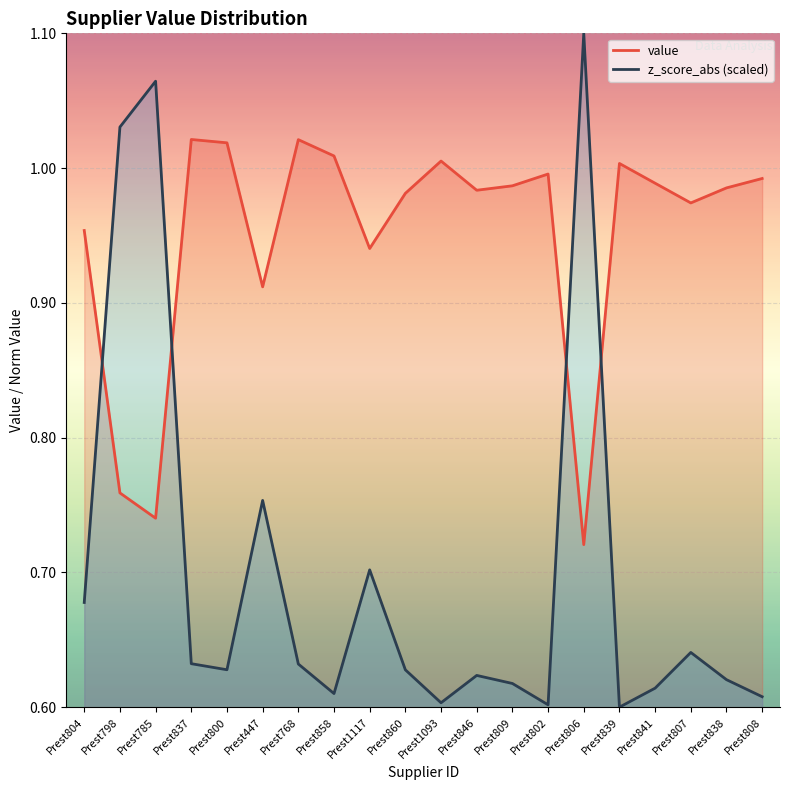

At which category does value reach its first local valley?

Prest785